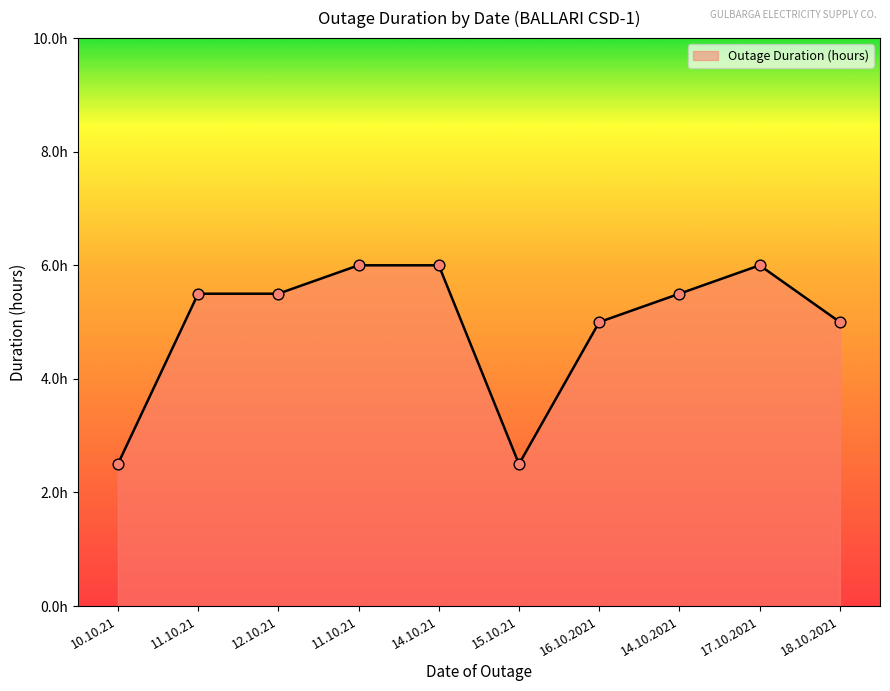

Between 15.10.21 and 17.10.2021, which is larger?

17.10.2021